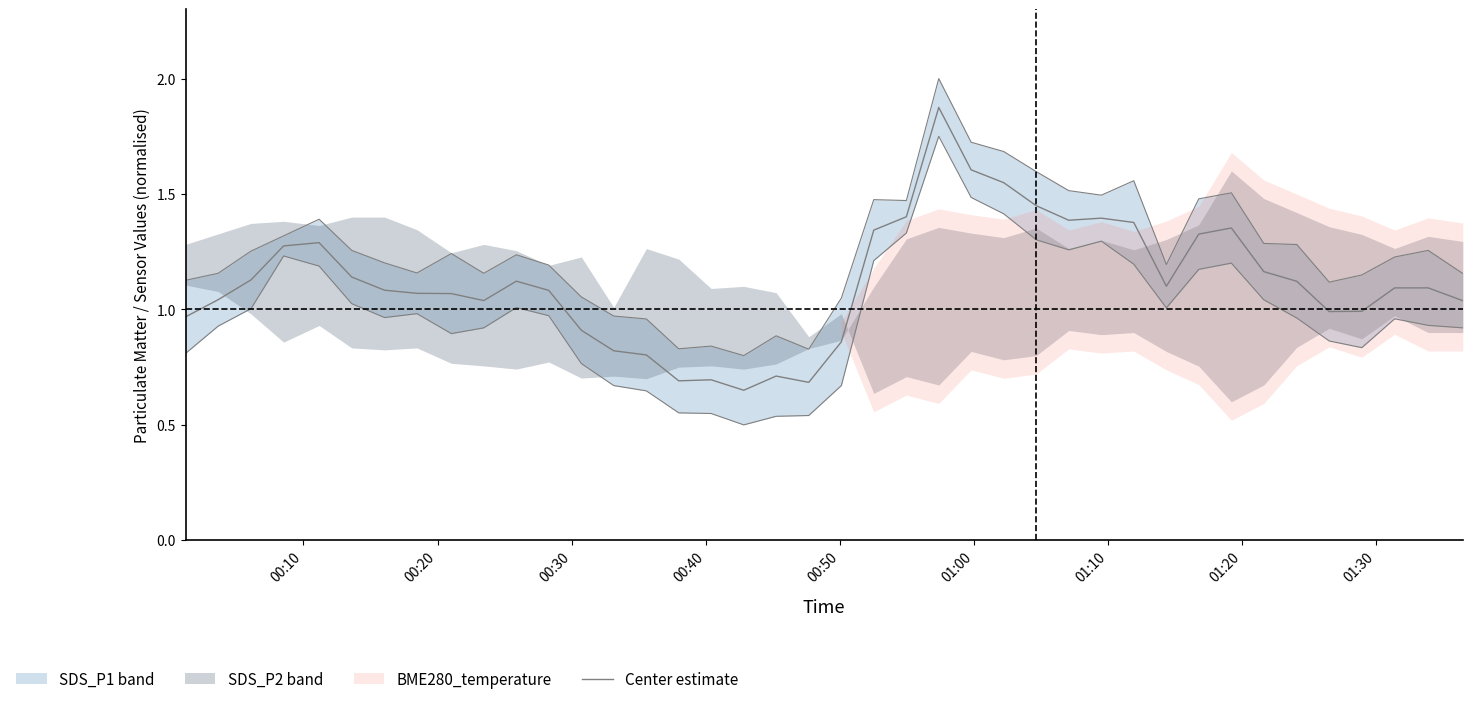

How many values are below 1?

12